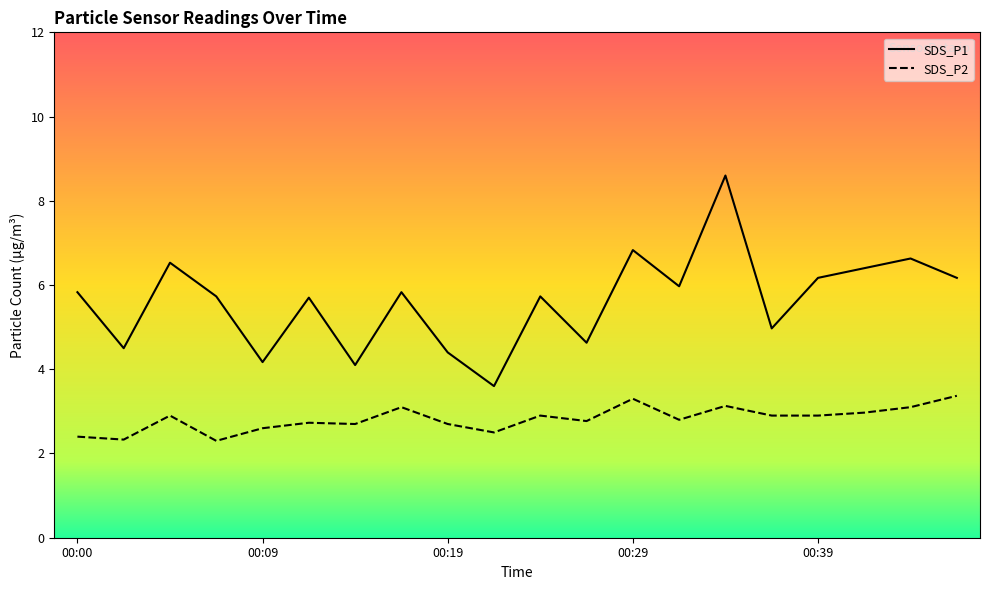

Rank the series at 00:24 from highest to lowest value.

SDS_P1, SDS_P2